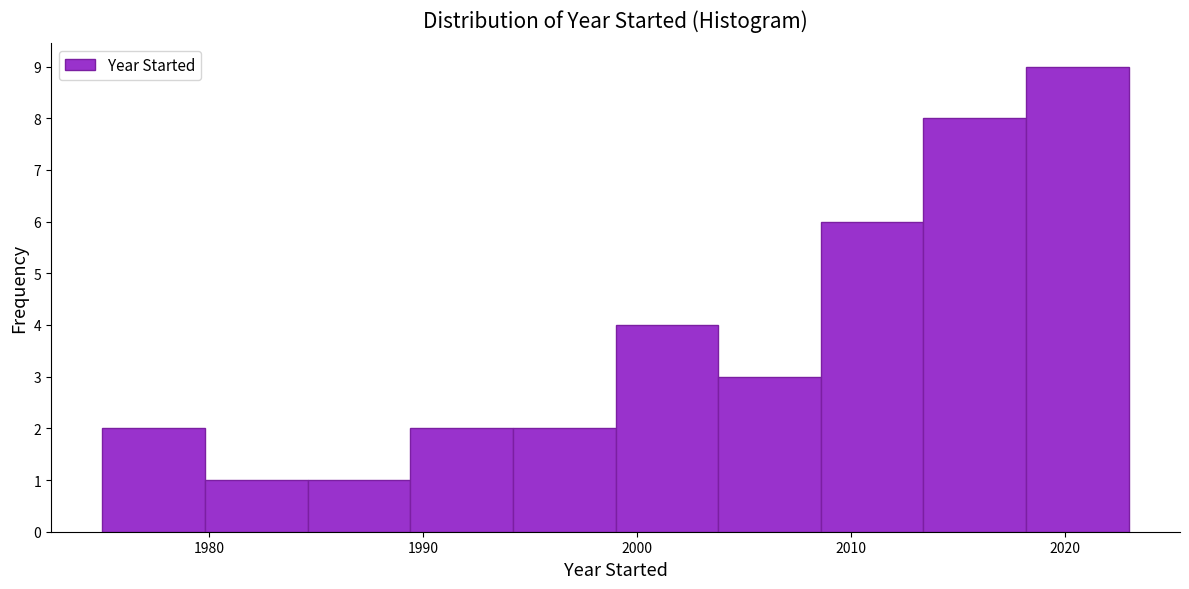

Reading left to right, list every bar in this chart as the range it spans on the x-axis followed by its height. Neither the bar edges nor the heights are printed on the chart, so give them approximately, as read against the axes.

1975.0 to 1979.8: 2
1979.8 to 1984.6: 1
1984.6 to 1989.4: 1
1989.4 to 1994.2: 2
1994.2 to 1999.0: 2
1999.0 to 2003.8: 4
2003.8 to 2008.6: 3
2008.6 to 2013.4: 6
2013.4 to 2018.2: 8
2018.2 to 2023.0: 9